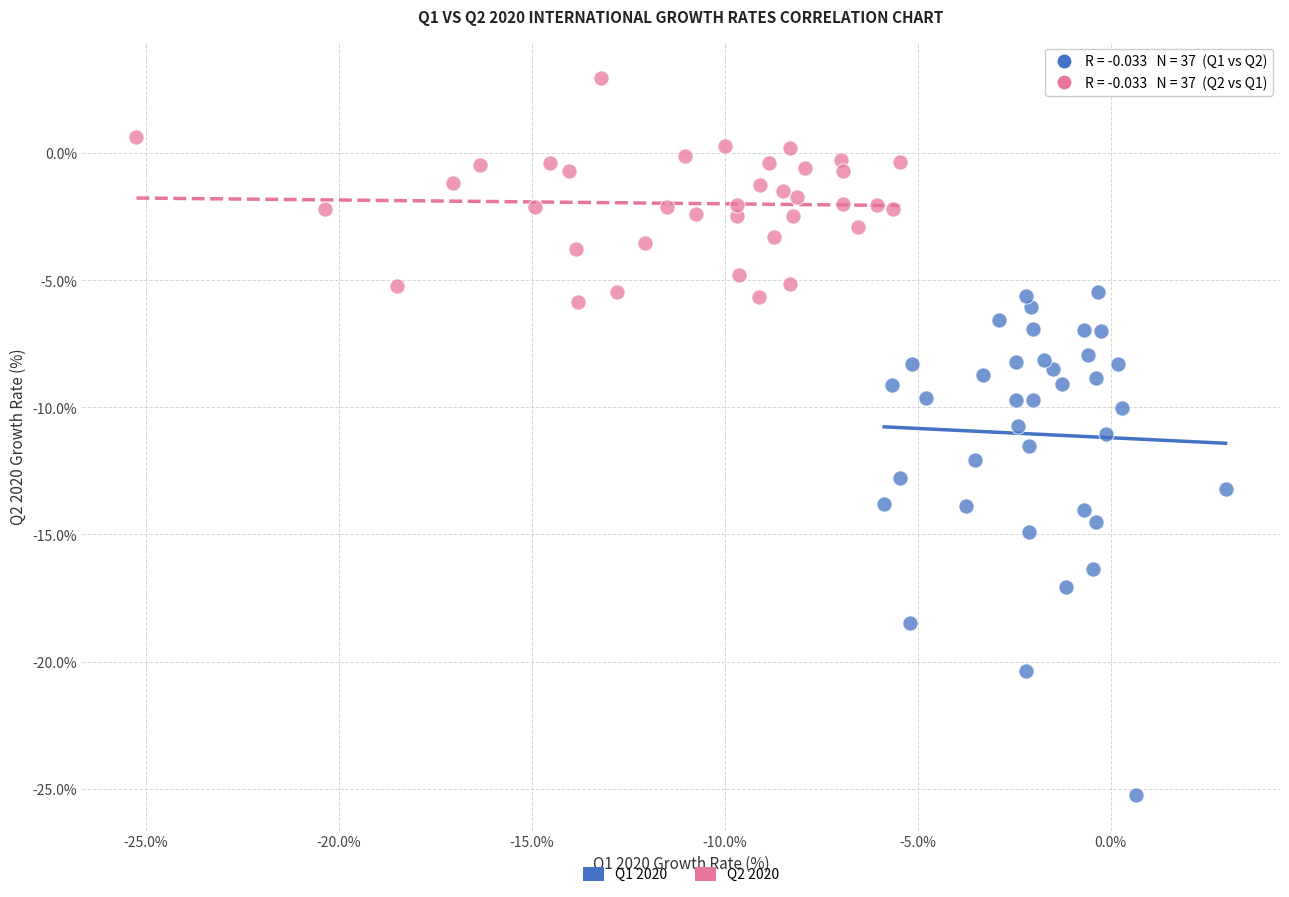

Which series reaches the maximum Y coordinate?

Q2 2020